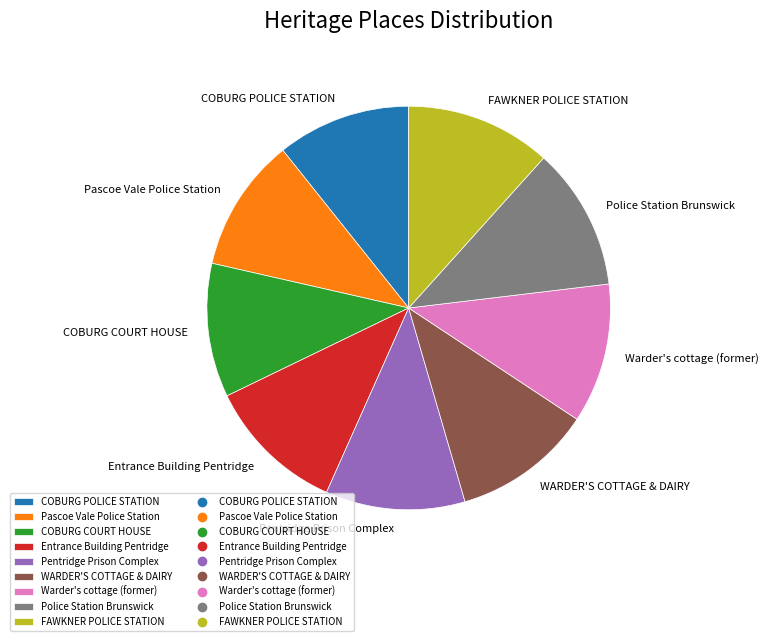

True or false: FAWKNER POLICE STATION accounts for 12% of the total.

True